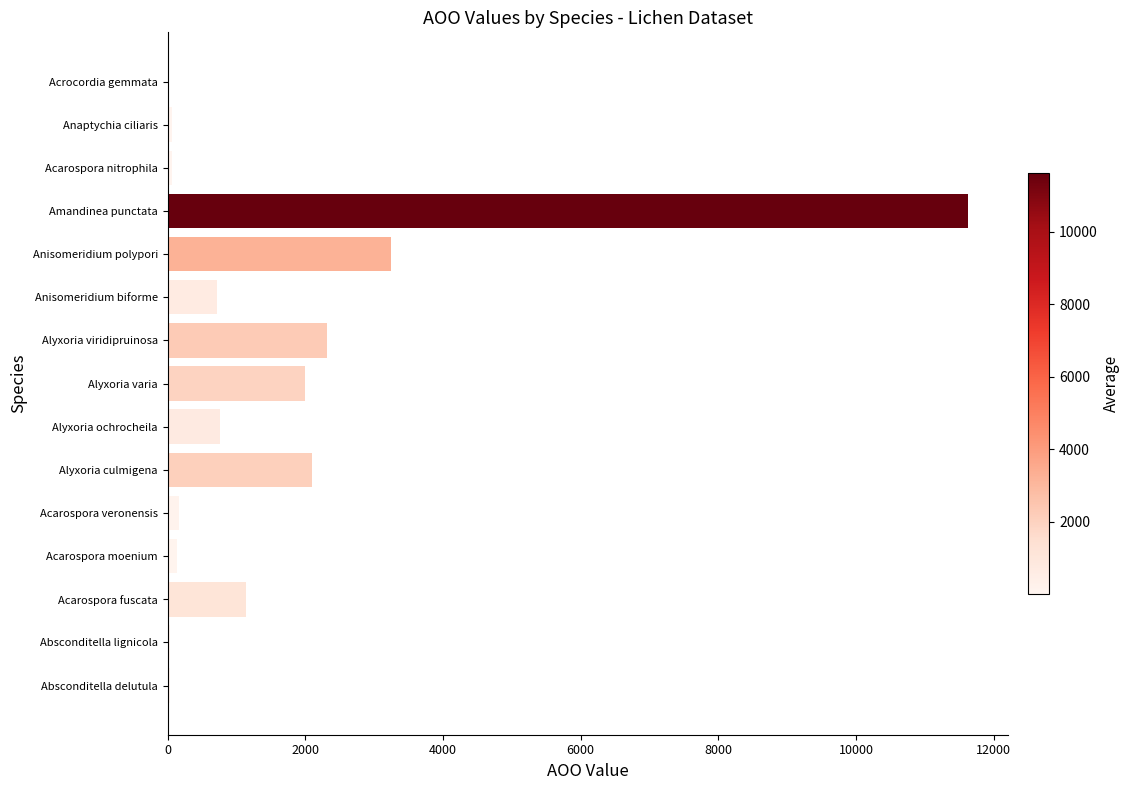

Is it true that the value at Alyxoria viridipruinosa is 2316?

True